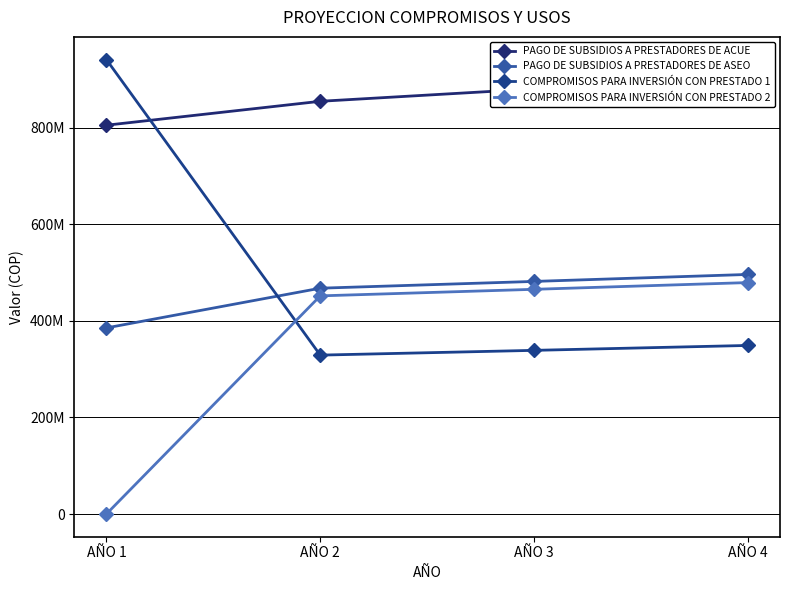

The COMPROMISOS PARA INVERSIÓN CON PRESTADO 2 series shows 620879885 at AÑO 3. True or false?

False